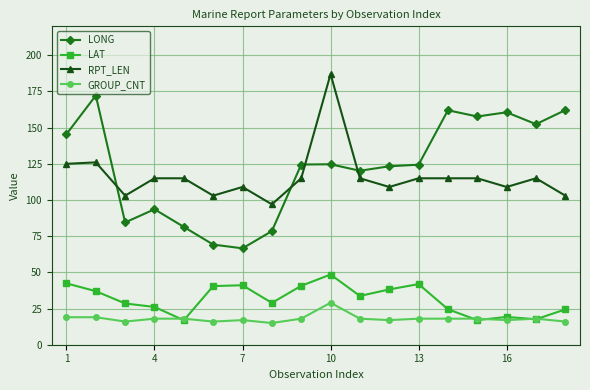

At how many categories does at least one series exceed 73?

18